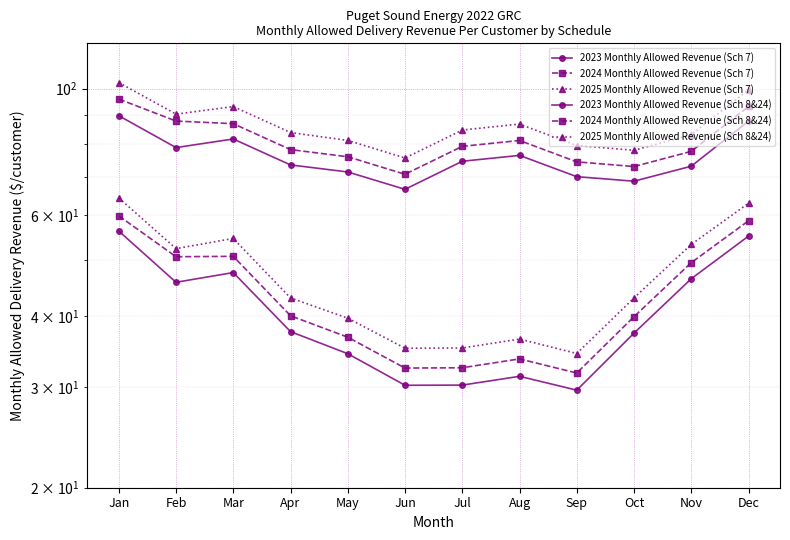

Reading left to right, list all the values displayed in this chart.

2023 Monthly Allowed Revenue (Sch 7): 56.3	45.8	47.6	37.5	34.3	30.2	30.2	31.3	29.6	37.3	46.5	55.2
2024 Monthly Allowed Revenue (Sch 7): 59.9	50.8	50.8	40.0	36.7	32.4	32.4	33.6	31.8	39.9	49.6	58.7
2025 Monthly Allowed Revenue (Sch 7): 64.3	52.4	54.6	43.0	39.6	35.1	35.1	36.4	34.4	43.0	53.3	63.0
2023 Monthly Allowed Revenue (Sch 8&24): 89.6	78.8	81.6	73.5	71.4	66.6	74.6	76.4	70.1	68.8	73.1	87.7
2024 Monthly Allowed Revenue (Sch 8&24): 95.8	87.7	86.8	78.2	76.0	70.8	79.2	81.1	74.4	73.0	77.6	93.0
2025 Monthly Allowed Revenue (Sch 8&24): 102.5	90.2	93.0	83.7	81.1	75.6	84.6	86.7	79.5	78.0	83.0	99.5